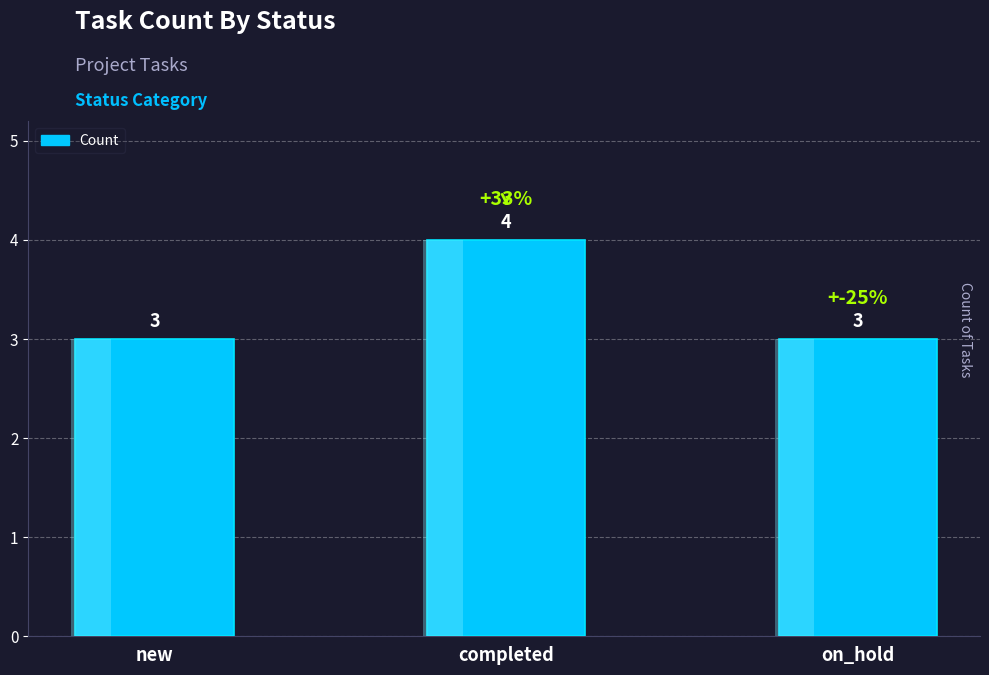

Rank the categories by value from highest to lowest.

completed, new, on_hold